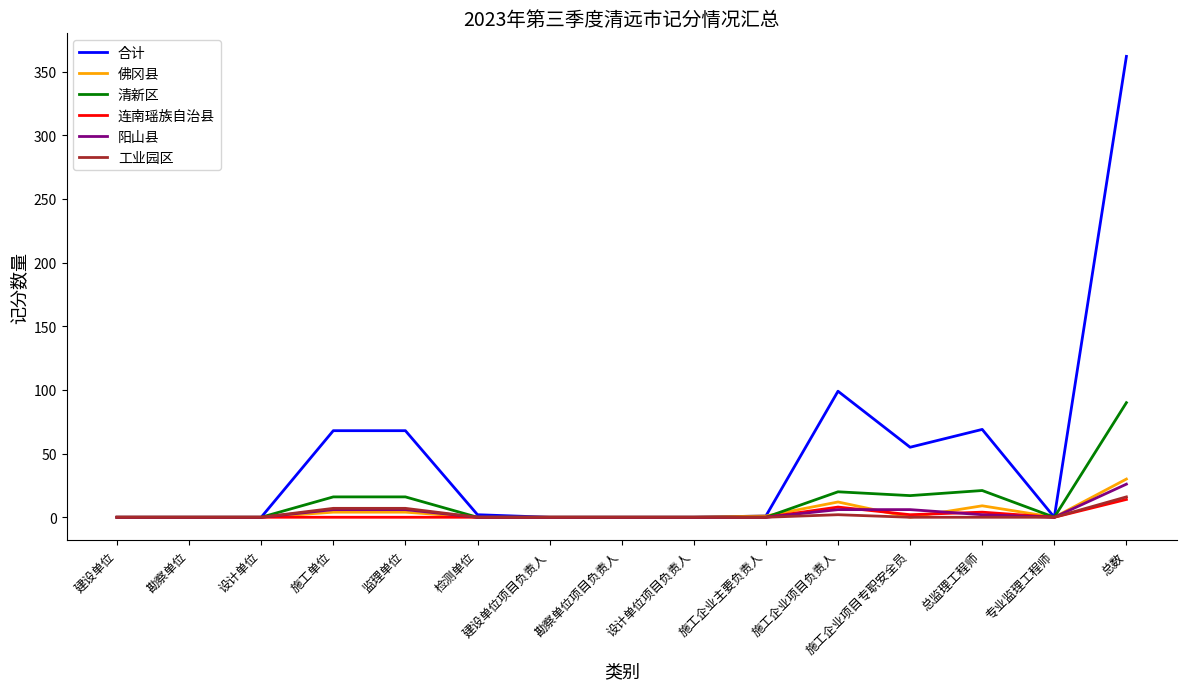

How many lines are shown in the chart?

6